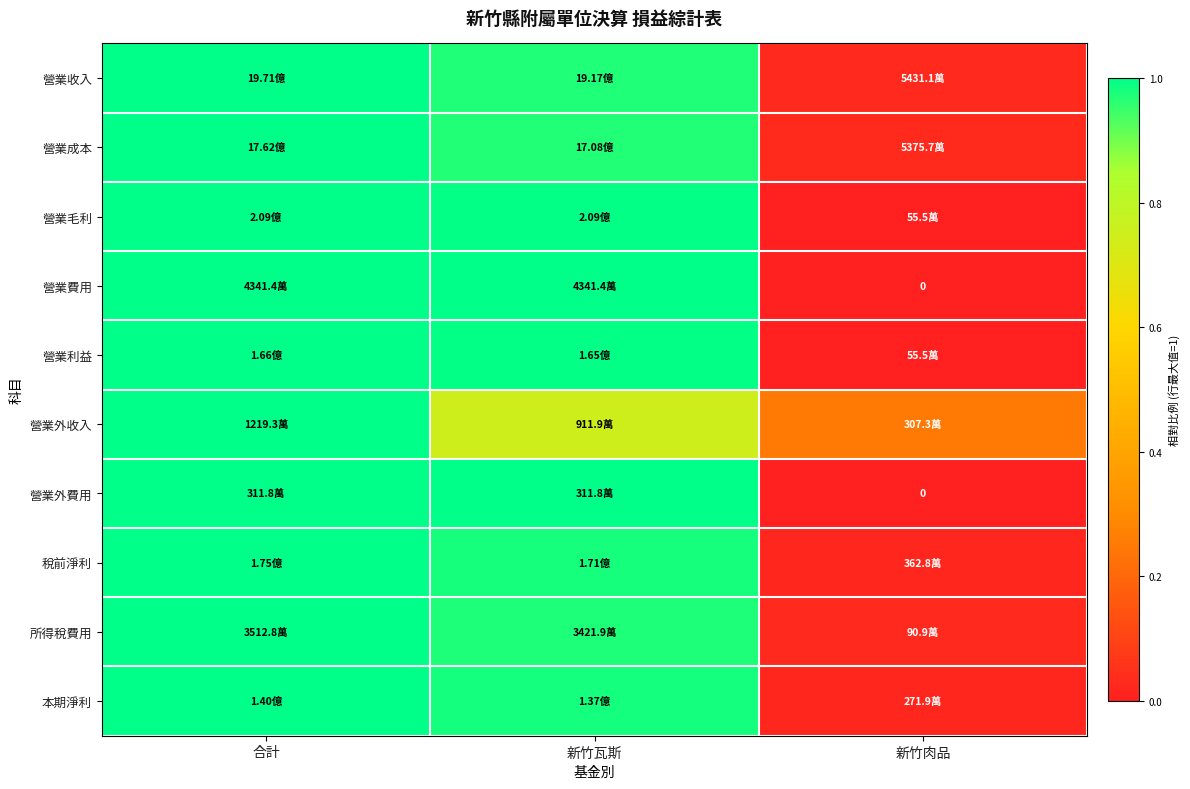

At which label is 營業外費用 closest to 0?

新竹肉品